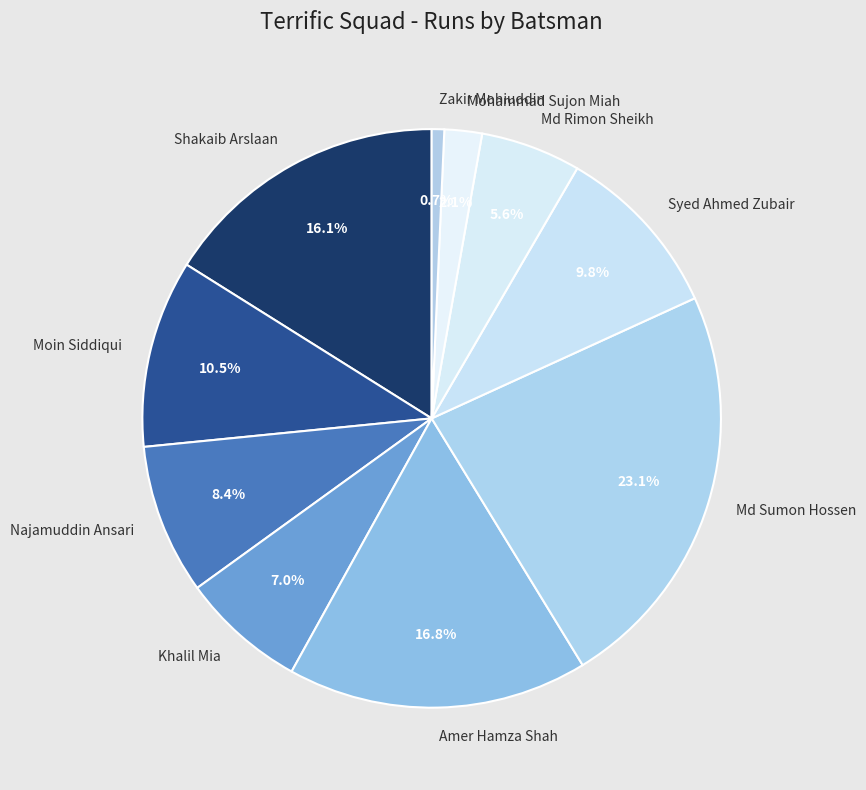

Which category has the smallest portion of the pie?

Zakir Mohiuddin